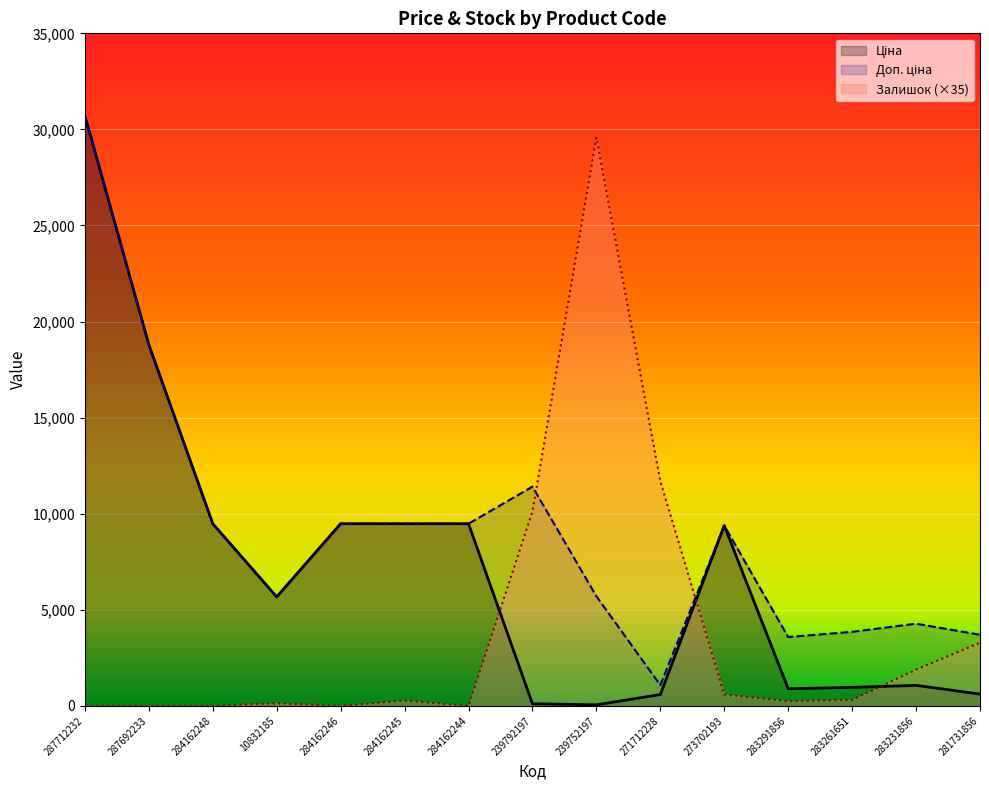

What is the value of the Залишок point at the 13th from the left?

315.0